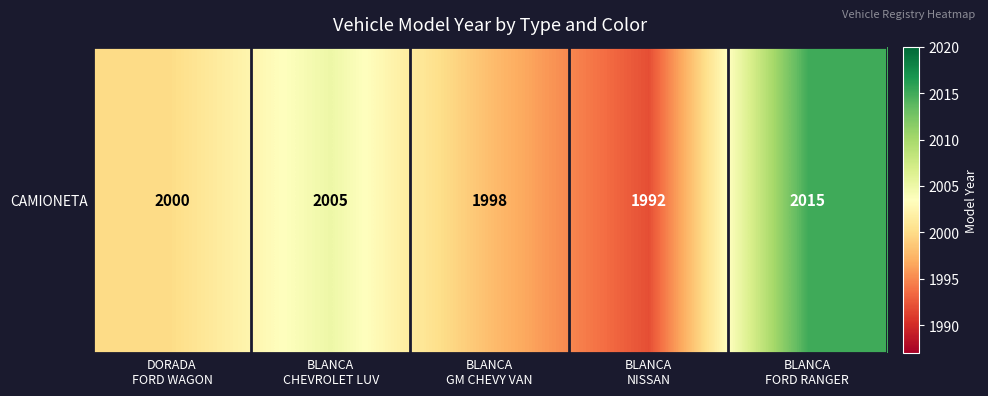

What is the change in value from BLANCA
CHEVROLET LUV to BLANCA
NISSAN?

-13